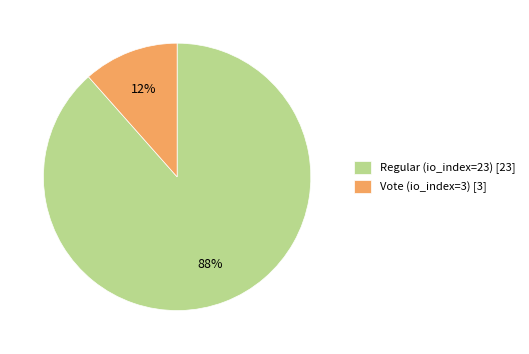

To the nearest percent, what is the average slice percentage?

50%